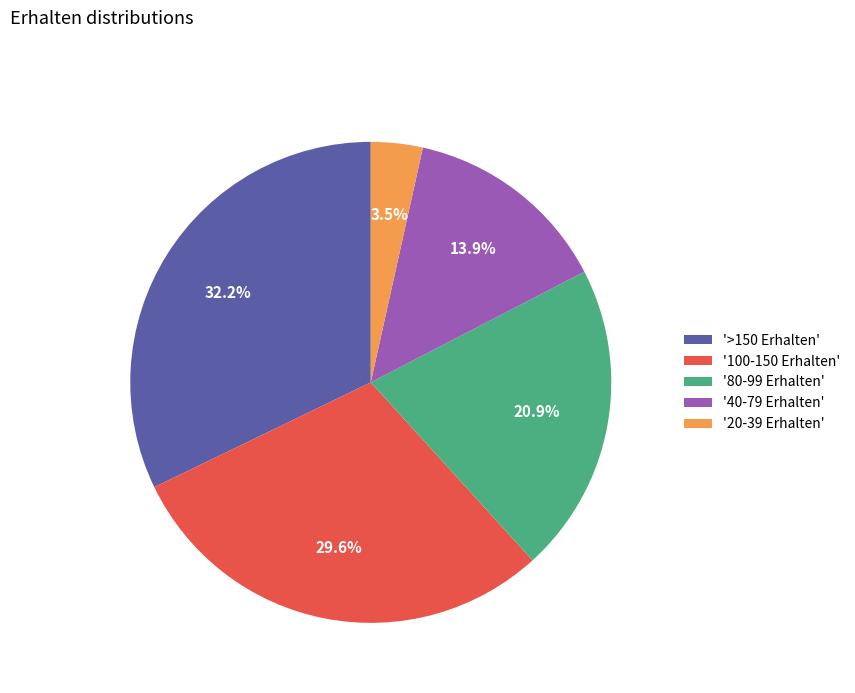

Count the number of slices in the pie.

5